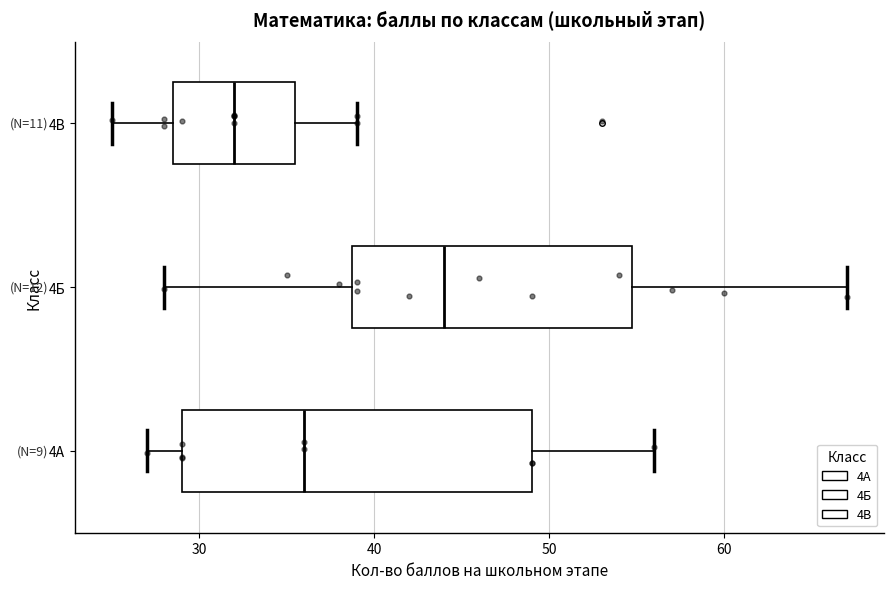

Reading bottom to top, read every box against the x-axis: the position of its median line, the range the box covers, and the ends of its whiskers. The values are not printed on the chart, so give them approximately, as read against the axis.

4А: median 36, box 29 to 49, whiskers 27 to 56
4Б: median 44, box 39 to 55, whiskers 28 to 67
4В: median 32, box 29 to 36, whiskers 25 to 39